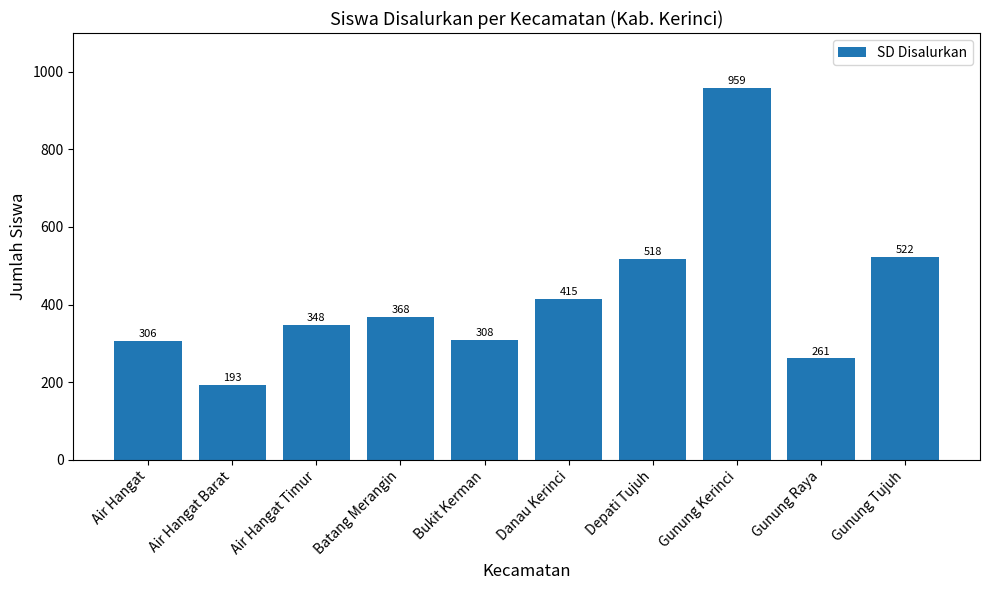

Which label corresponds to the smallest value in the chart?

Air Hangat Barat